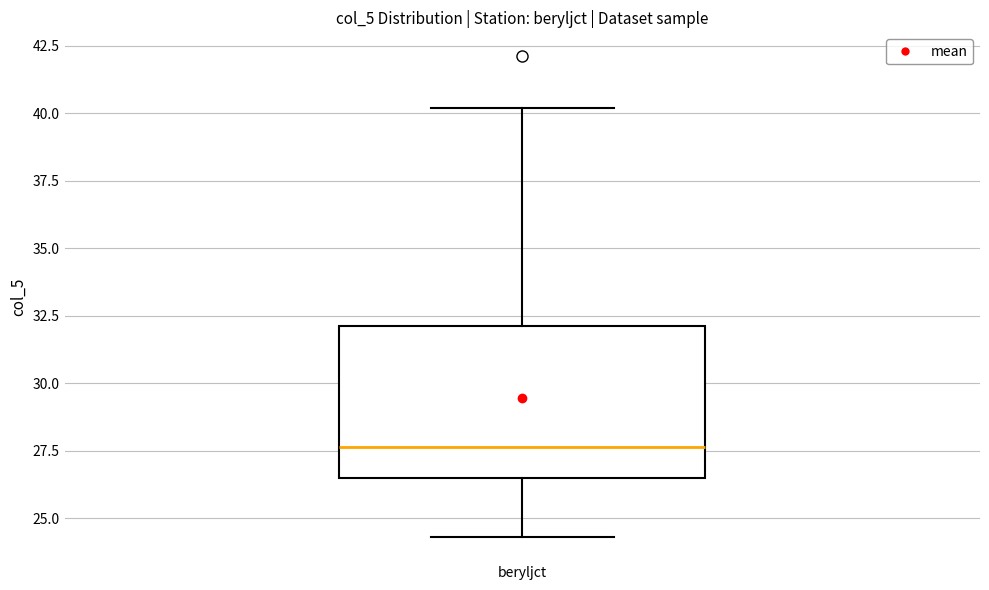

Where is the upper edge of the box for beryljct on the y-axis? The values are not printed on the chart, so give them approximately, as read against the axis.

32.0